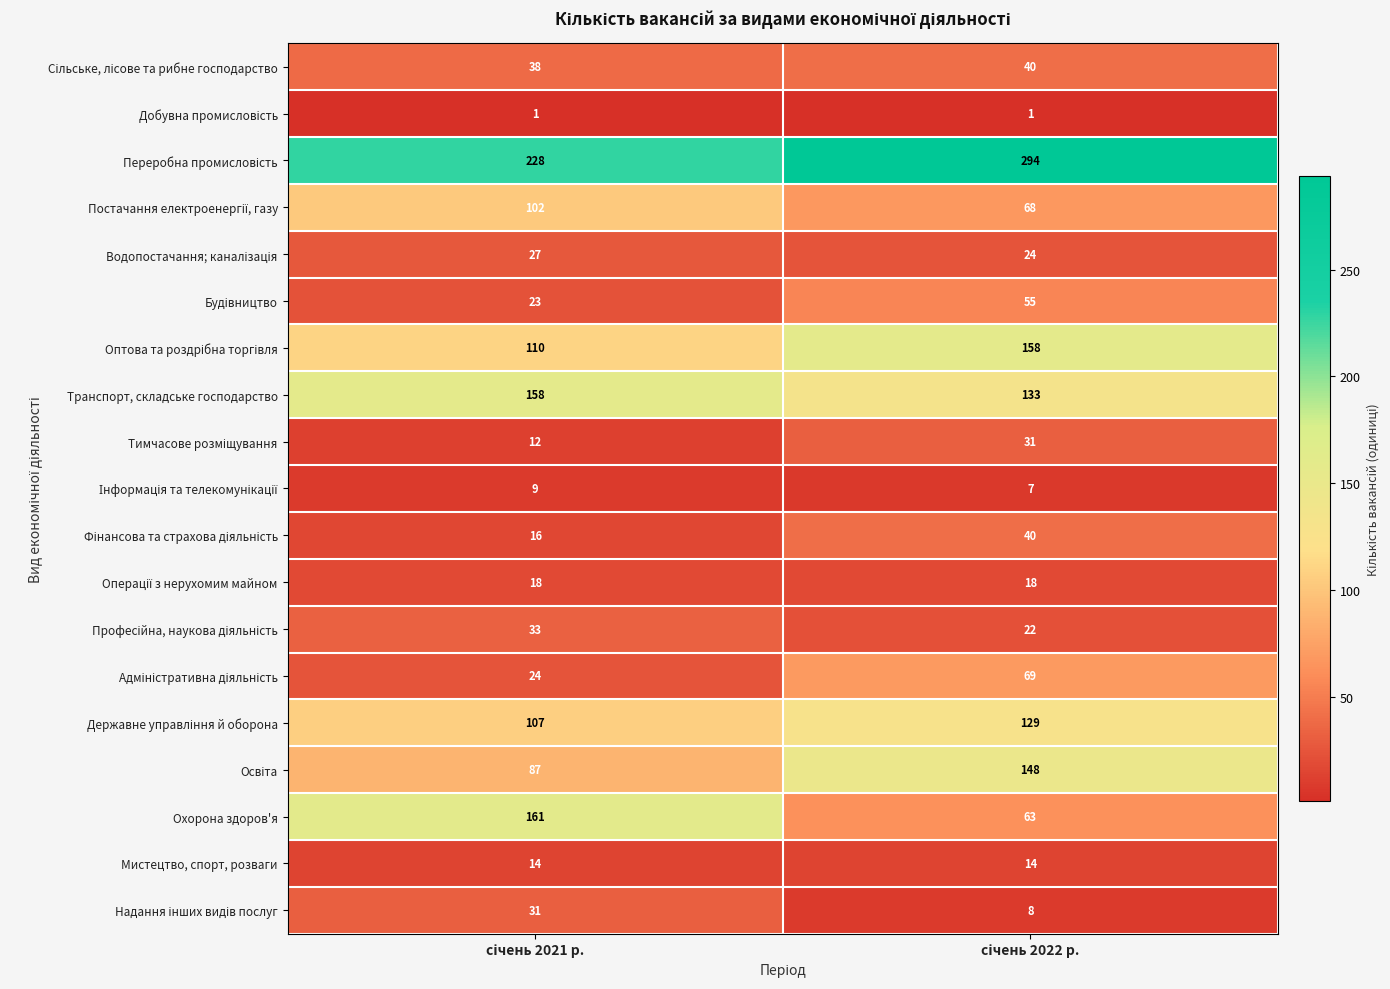

Which series has the largest range (max minus min)?

Охорона здоров'я